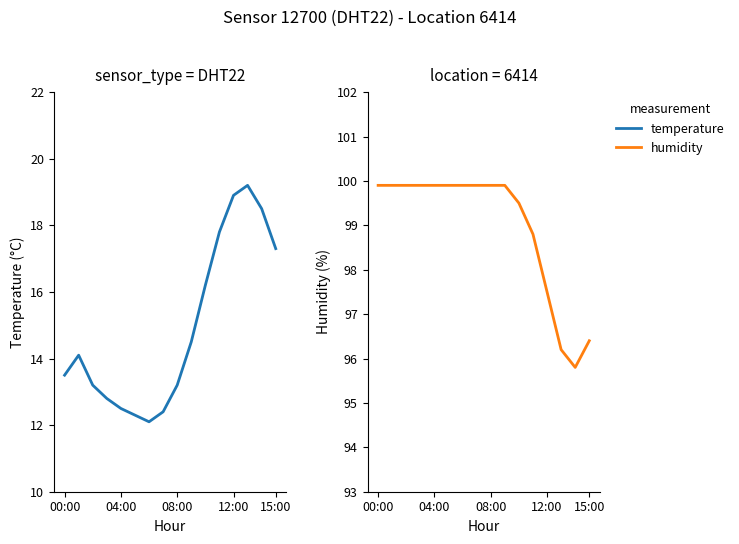

True or false: humidity and temperature intersect in this chart.

False